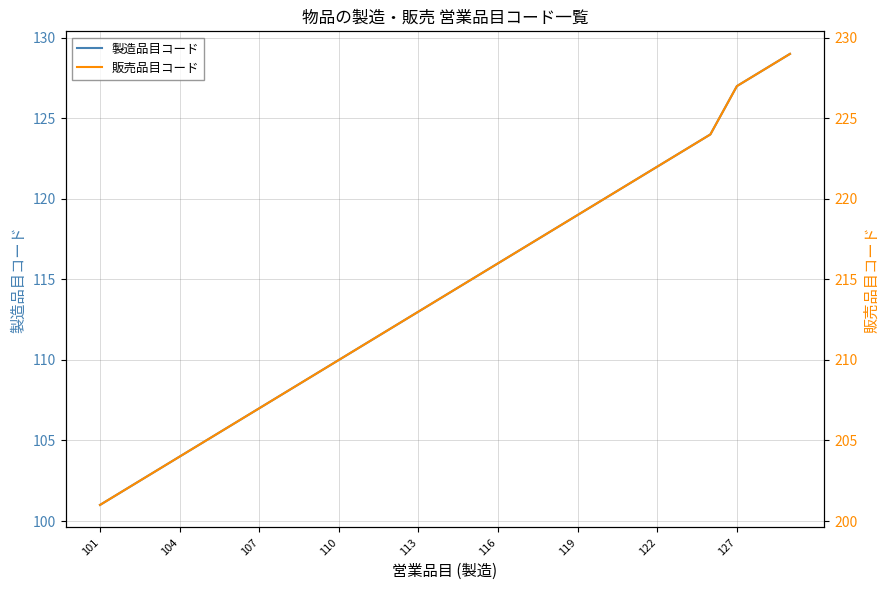

How many distinct data groups are displayed?

2